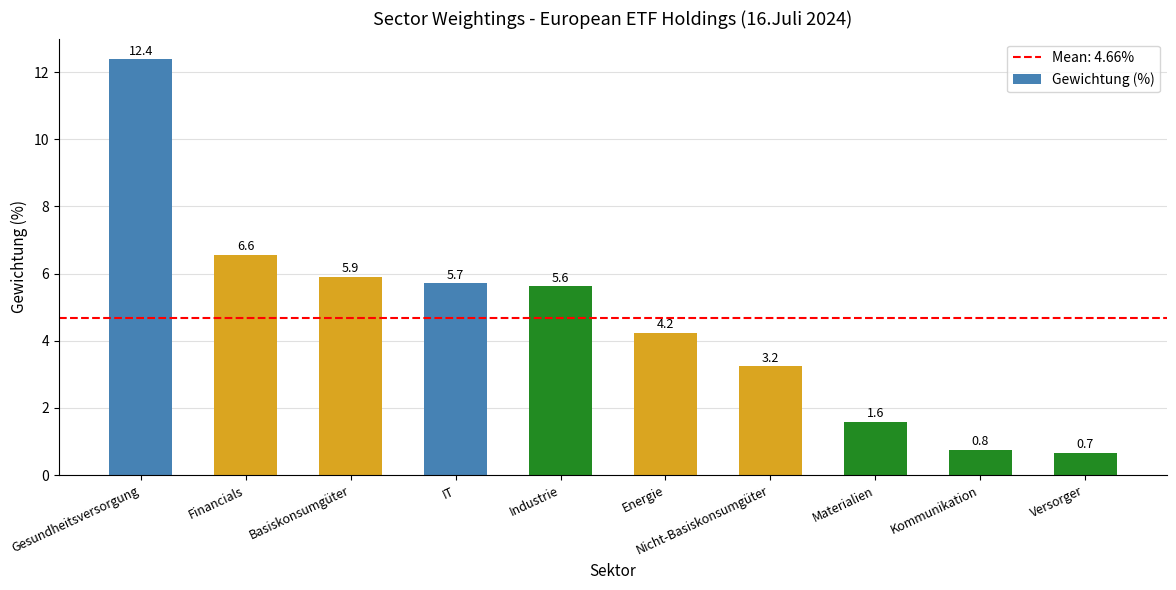

True or false: the data shows 2.4 at Basiskonsumgüter.

False